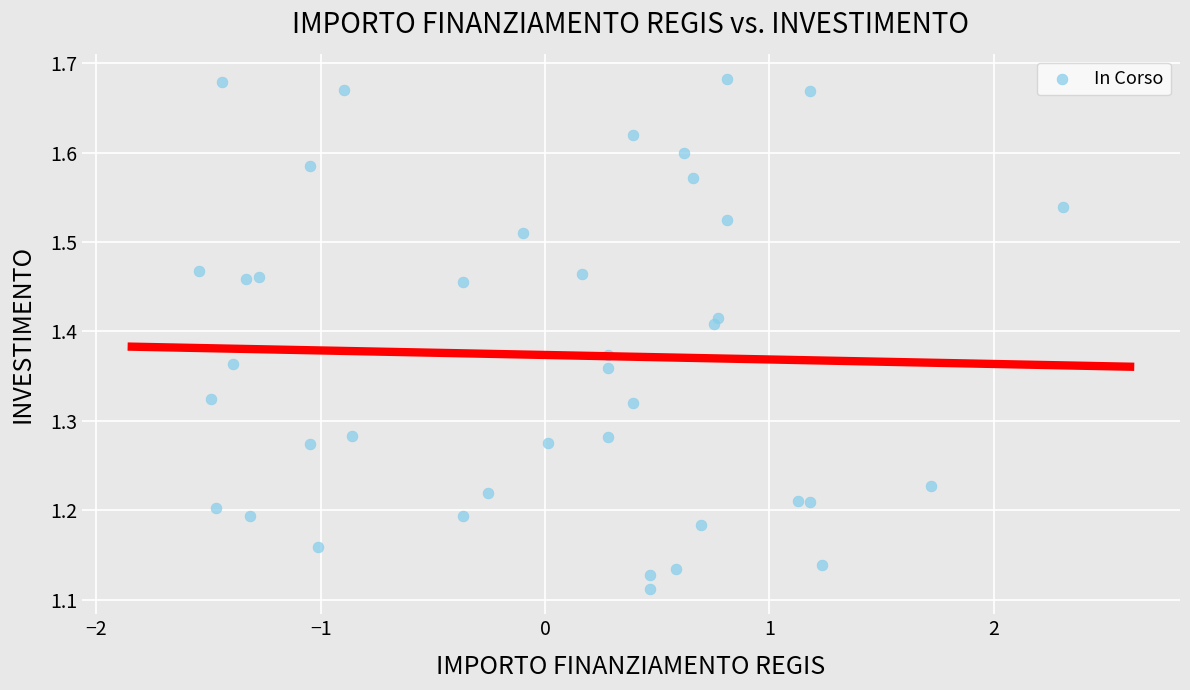

What is the range of X values (max minus min)?

3.8